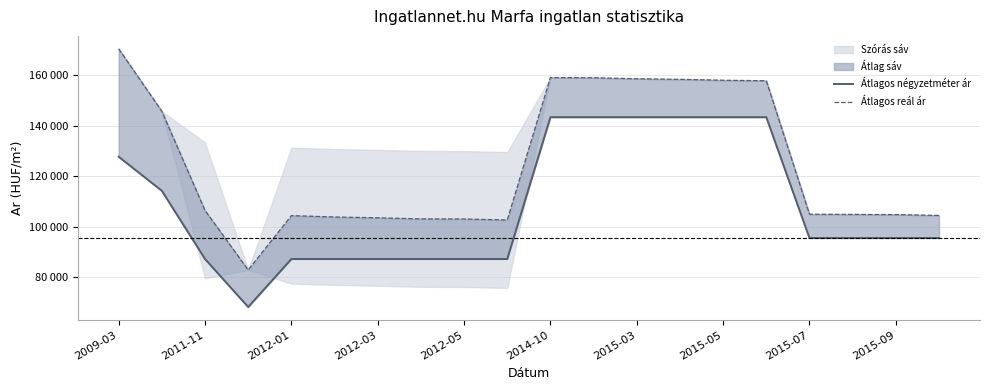

True or false: Átlagos négyzetméter ár and Átlagos reál ár intersect in this chart.

False